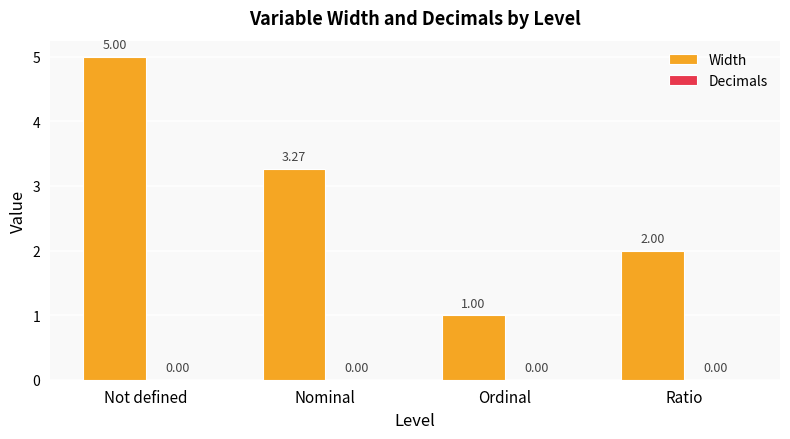

At which label does the data first exceed 3?

Not defined